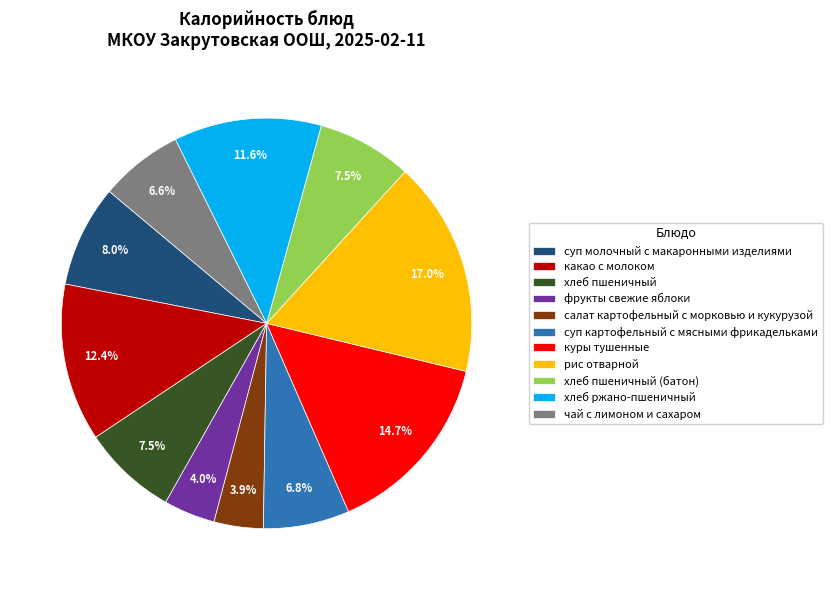

What percentage is the фрукты свежие яблоки slice, to the nearest percent?

4%